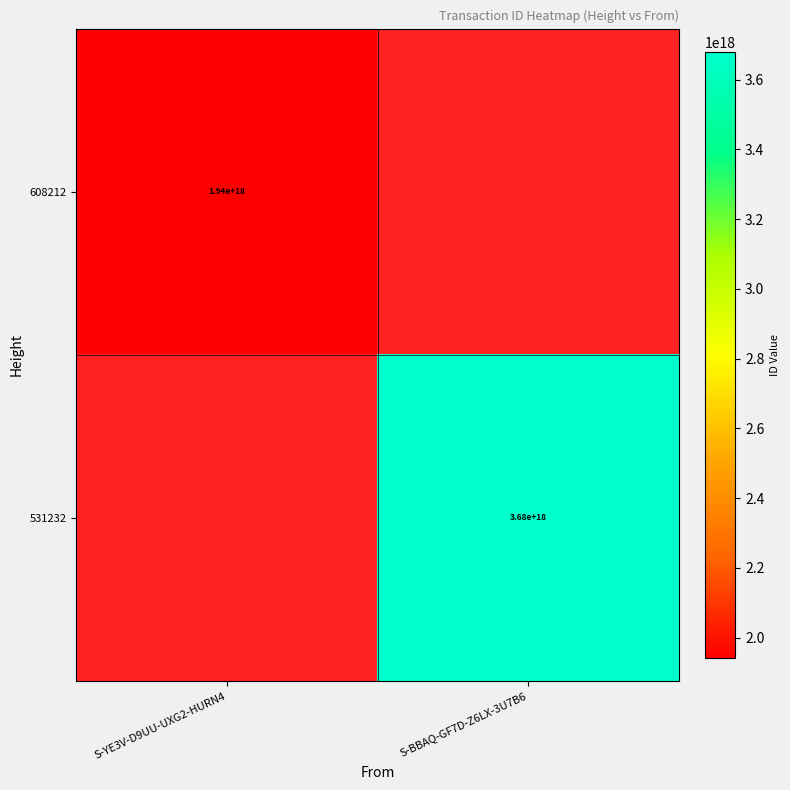

Is the value of 608212 at S-YE3V-D9UU-UXG2-HURN4 greater than the value of 531232 at S-BBAQ-GF7D-Z6LX-3U7B6?

No